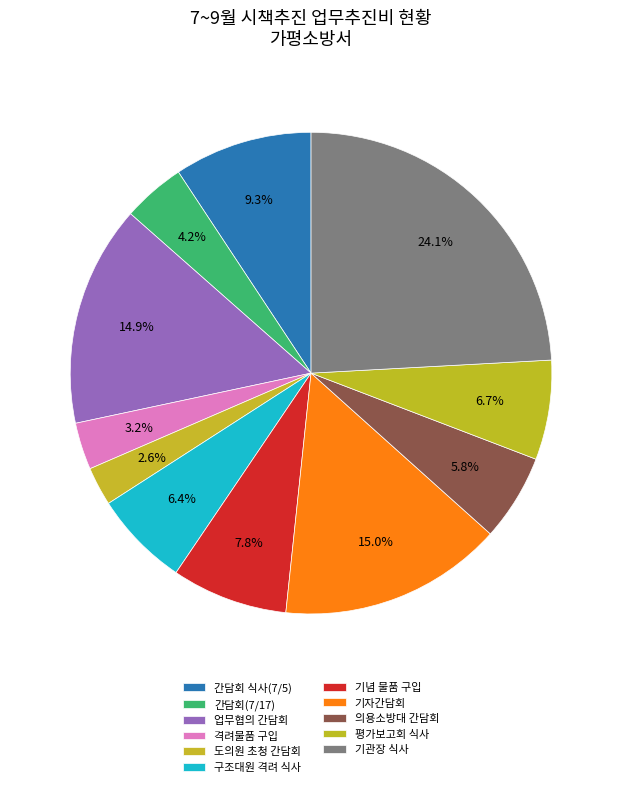

How many segments does this pie chart have?

11